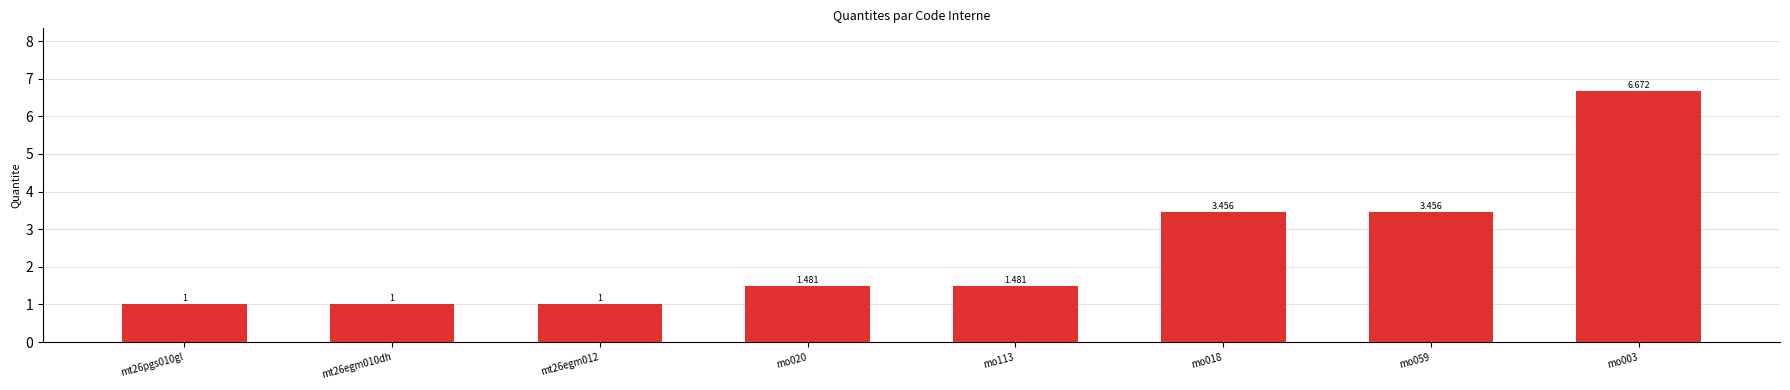

Which has a higher value, mo059 or mo020?

mo059